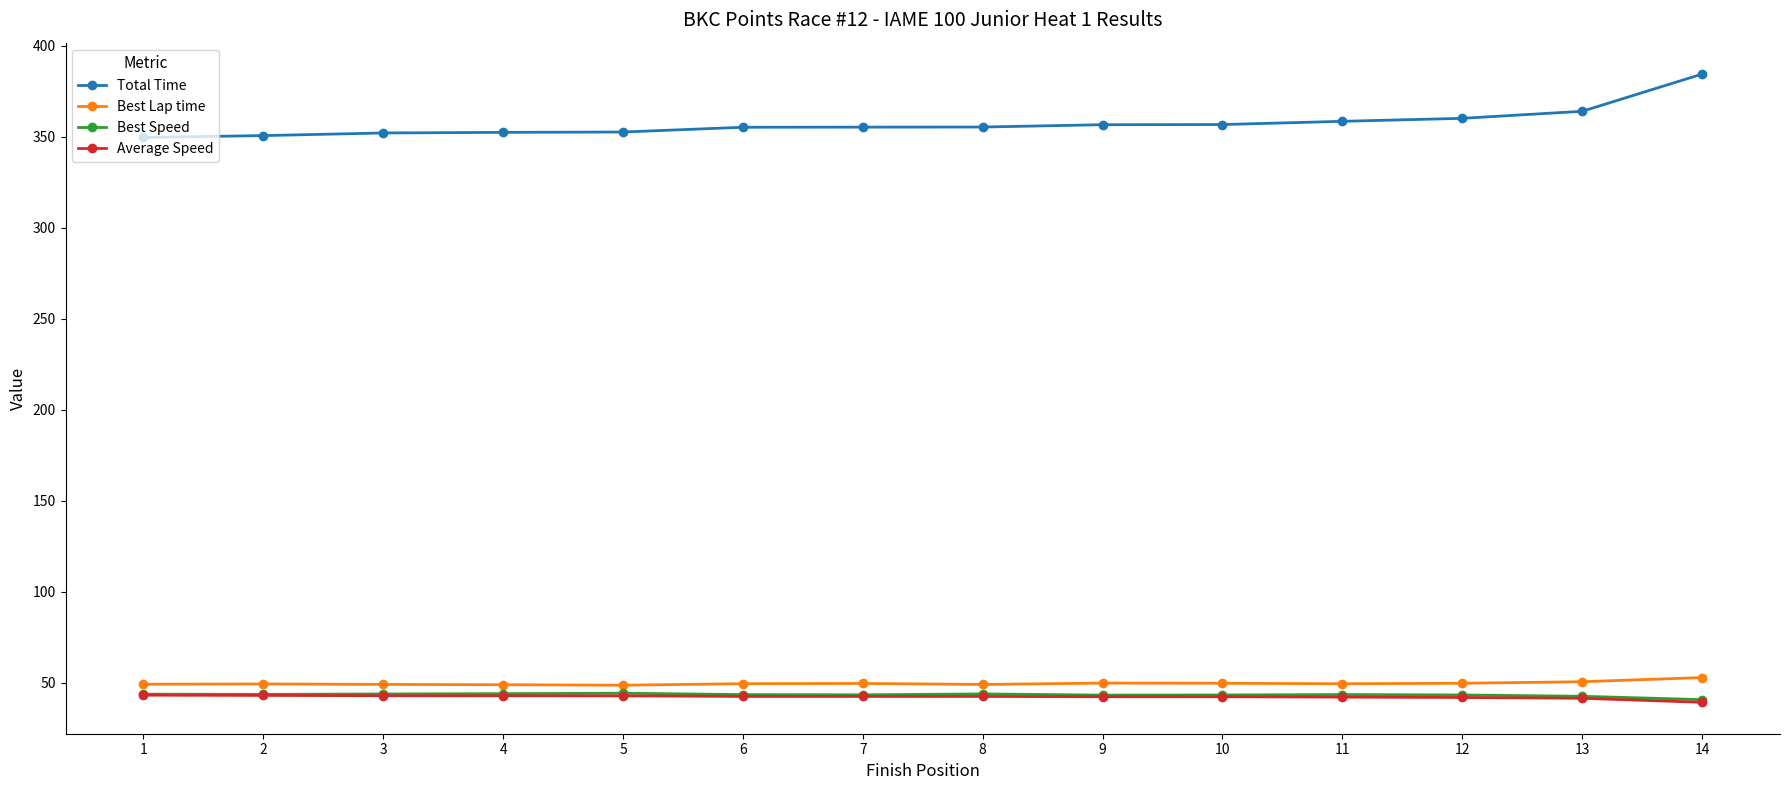

Which series has the largest total across all categories?

Total Time